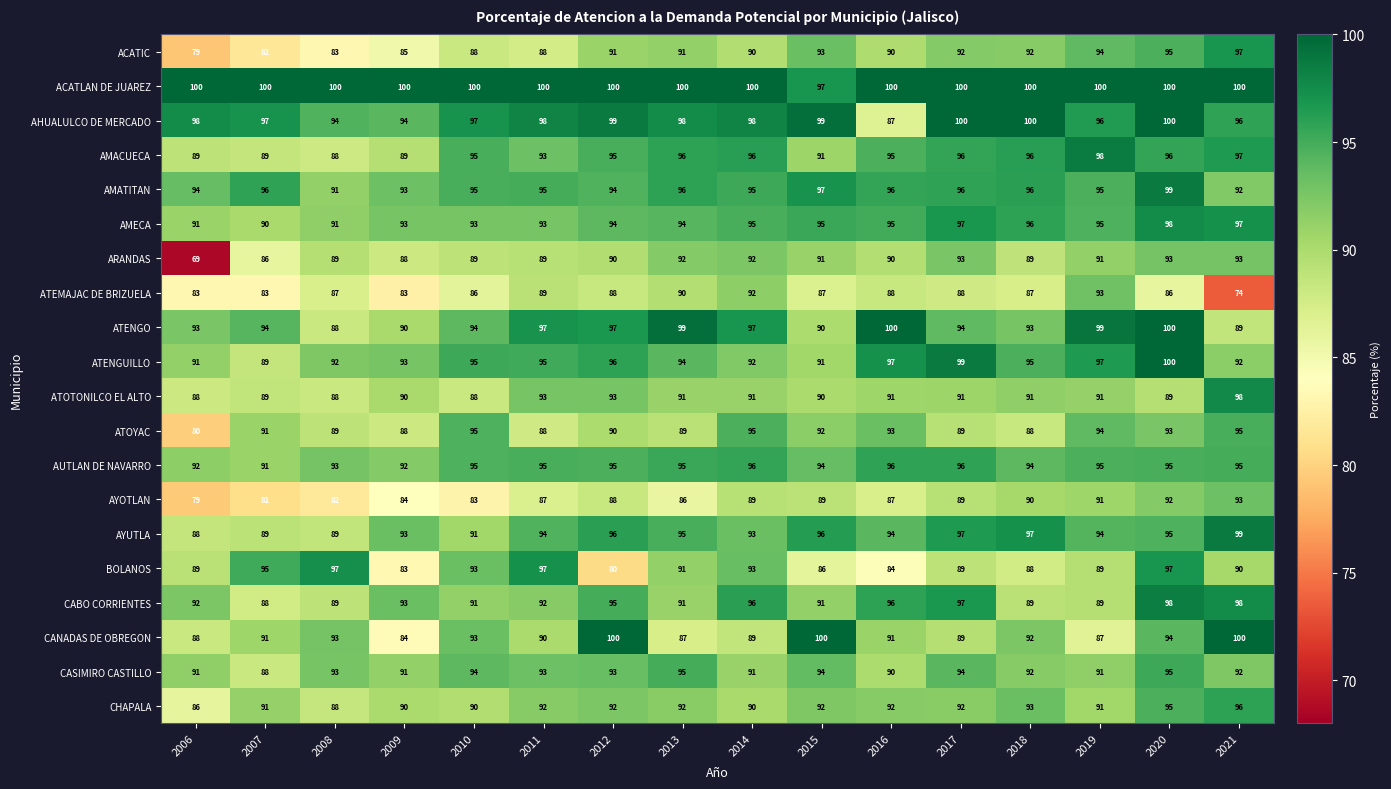

What is the greatest value displayed?

100